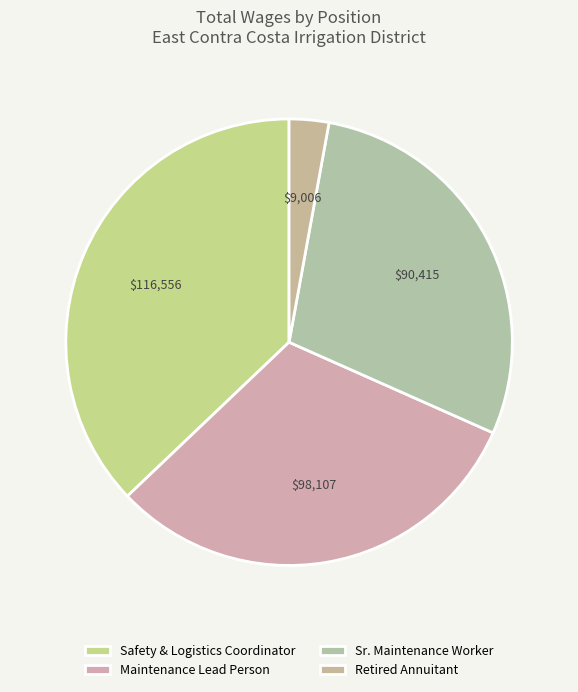

Is there any slice that represents more than half of the pie?

No